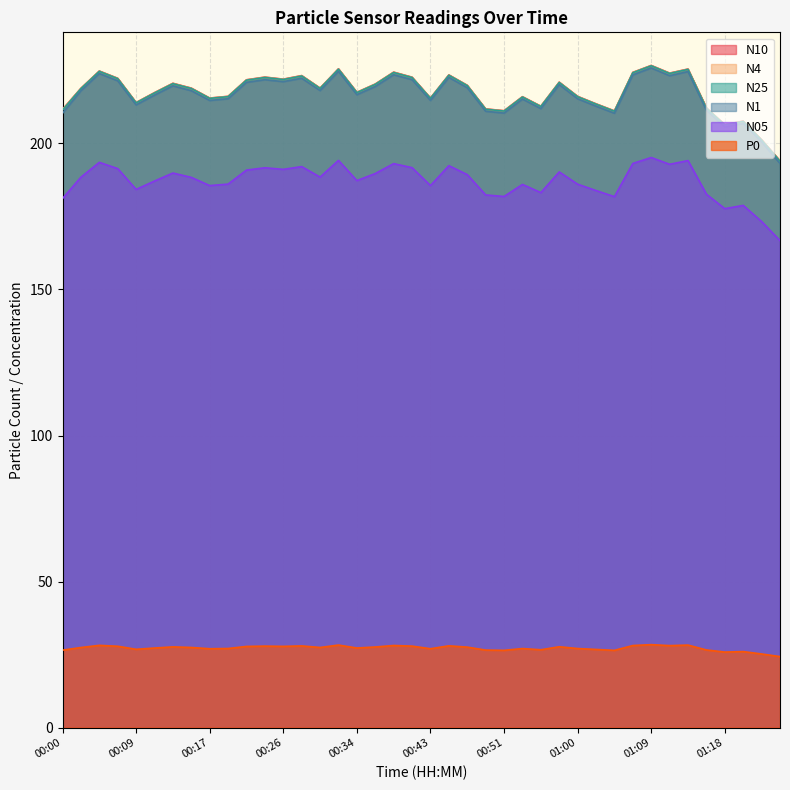

What is the sum of all N1 values?

8660.1